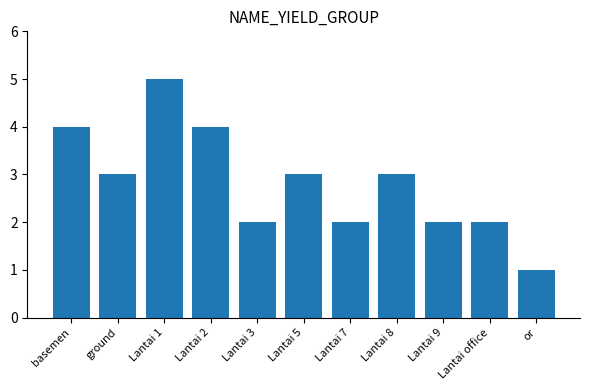

What is the sum of all values?

31